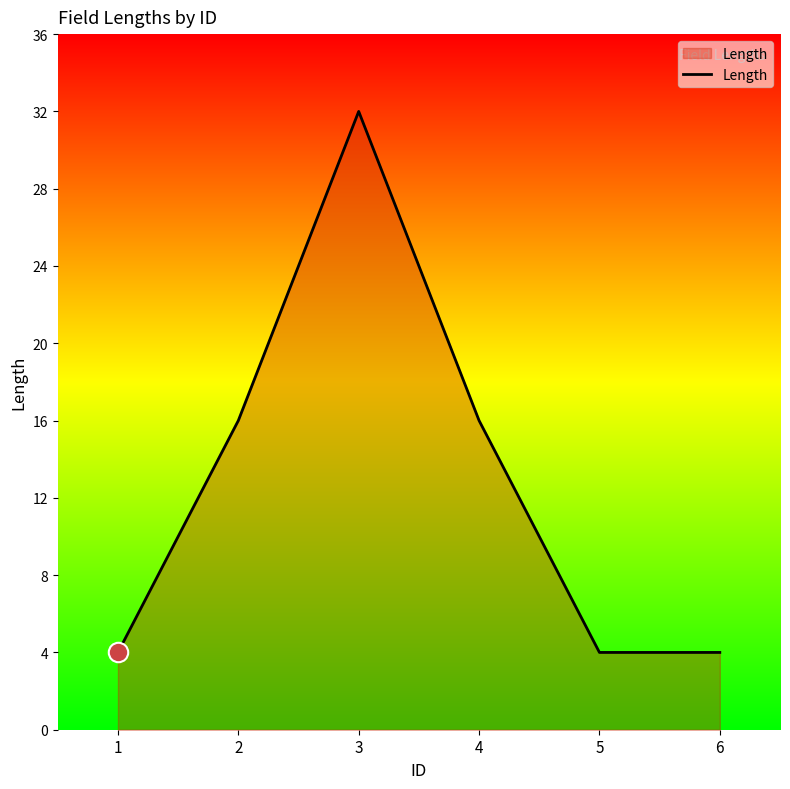

What is the change in value from 1 to 2?

+12